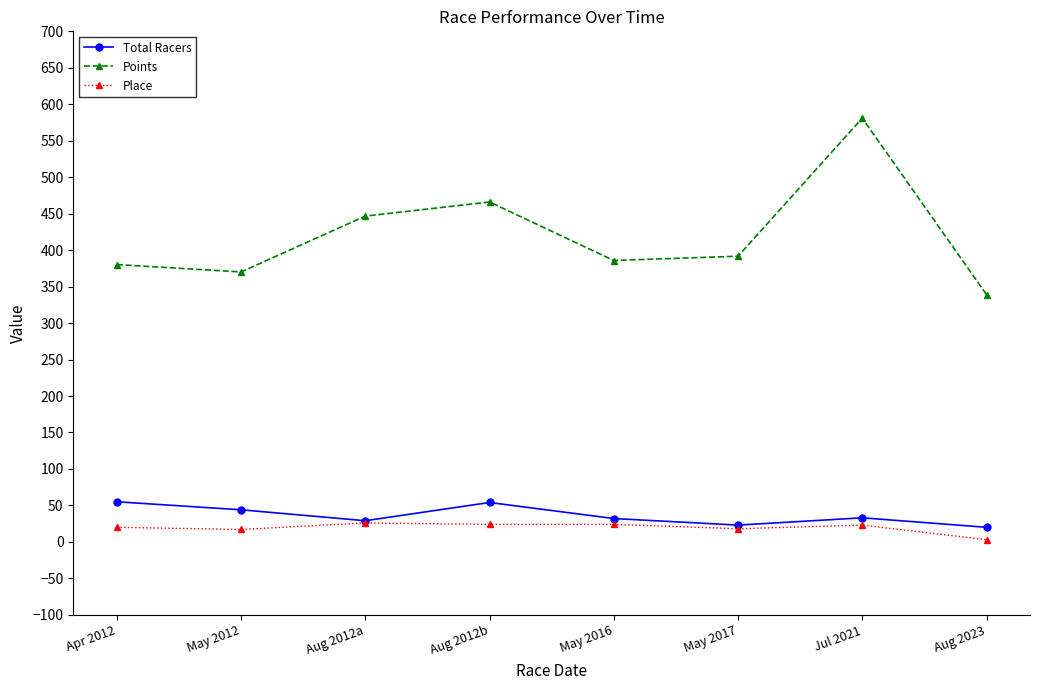

True or false: Place and Points cross at least once.

False